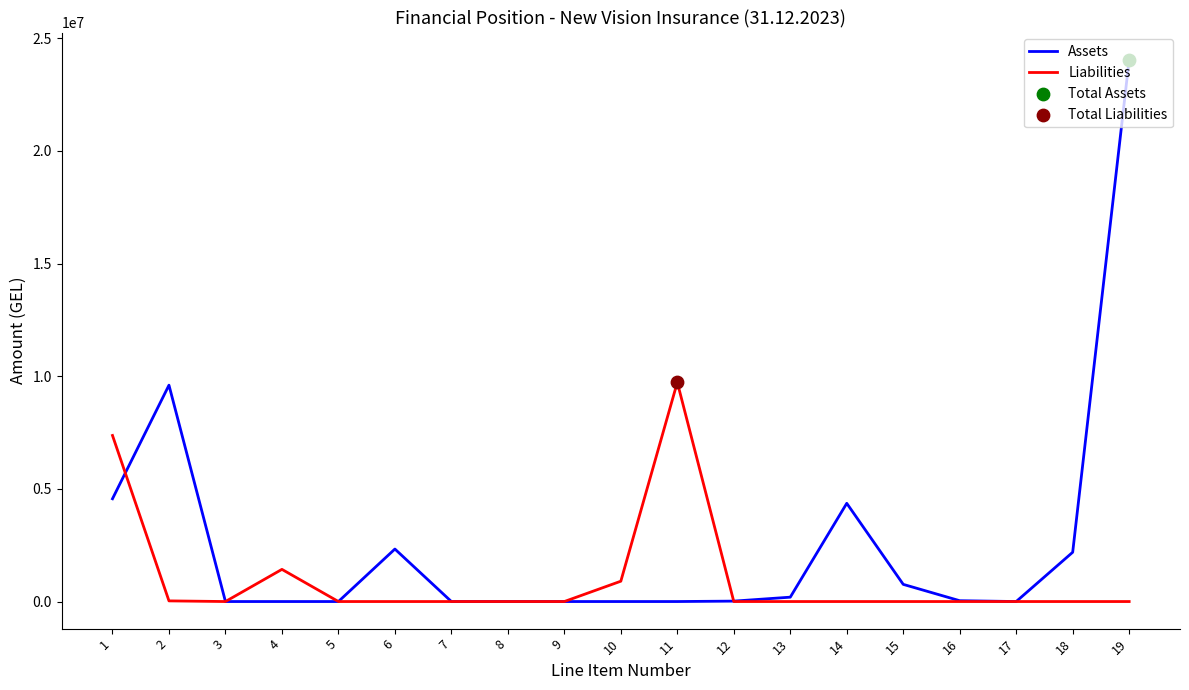

Which series has the largest range (max minus min)?

Assets